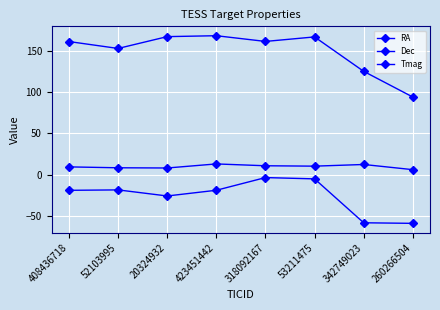

What is the label of the 3rd point from the left?

20324932